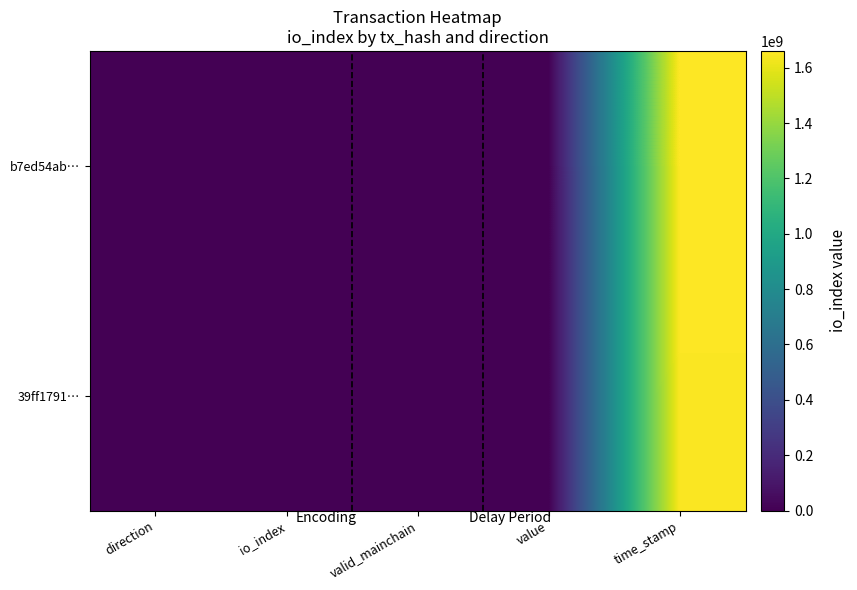

At which category is the sum across all series the highest?

time_stamp